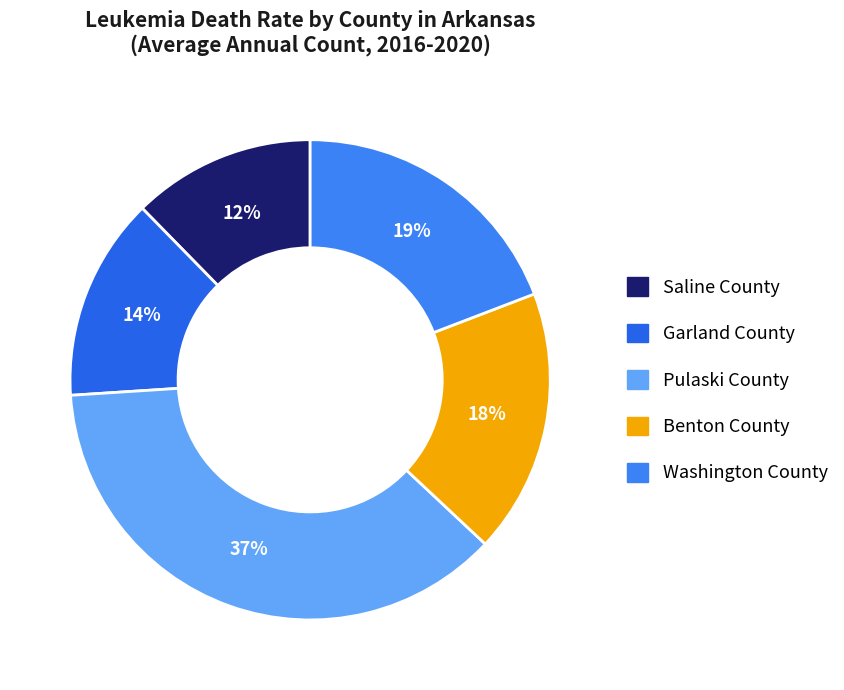

How many slices are in this pie chart?

5